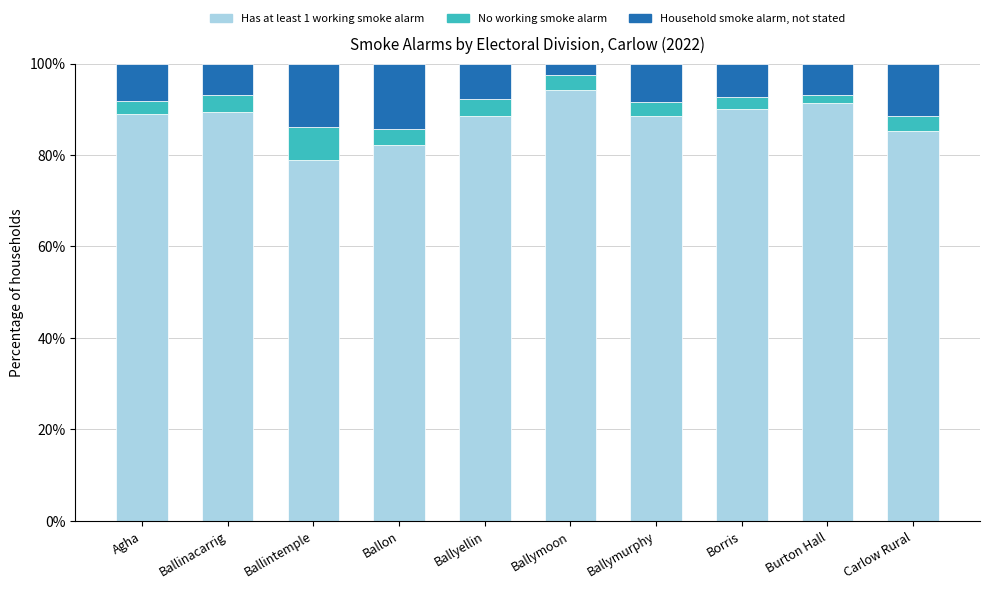

How many distinct data groups are displayed?

3